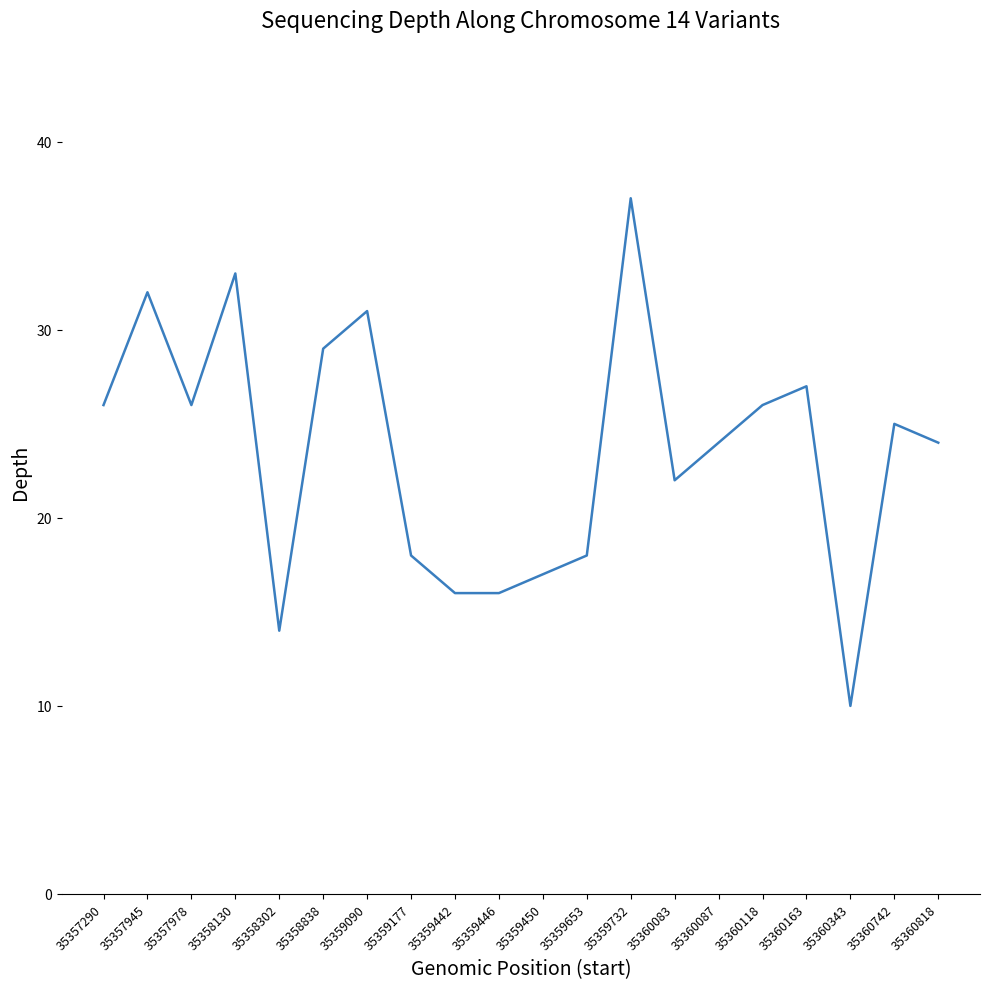

True or false: the data has more than 0 interior local peaks.

True